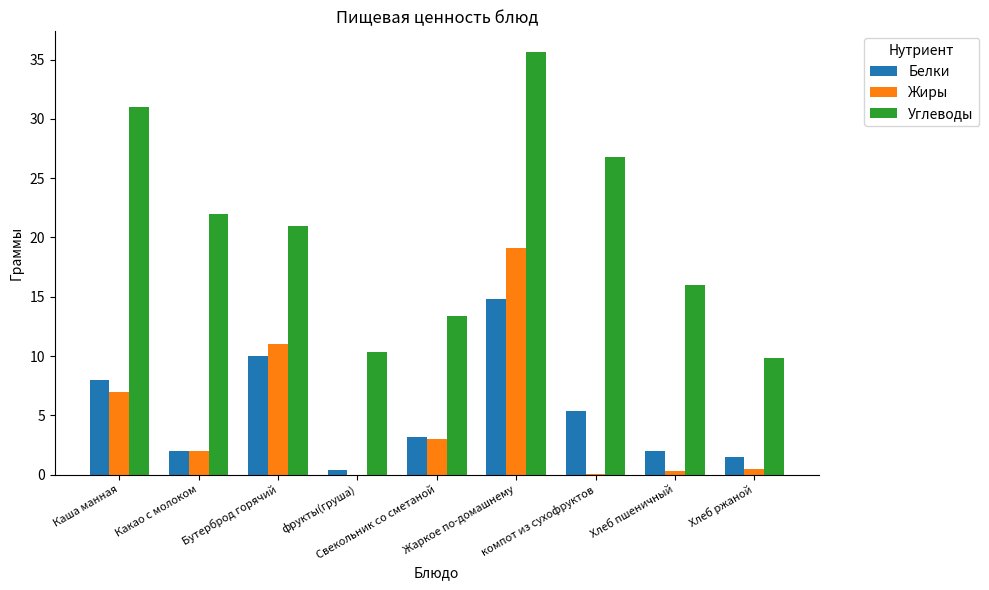

Which series has the largest total across all categories?

Углеводы